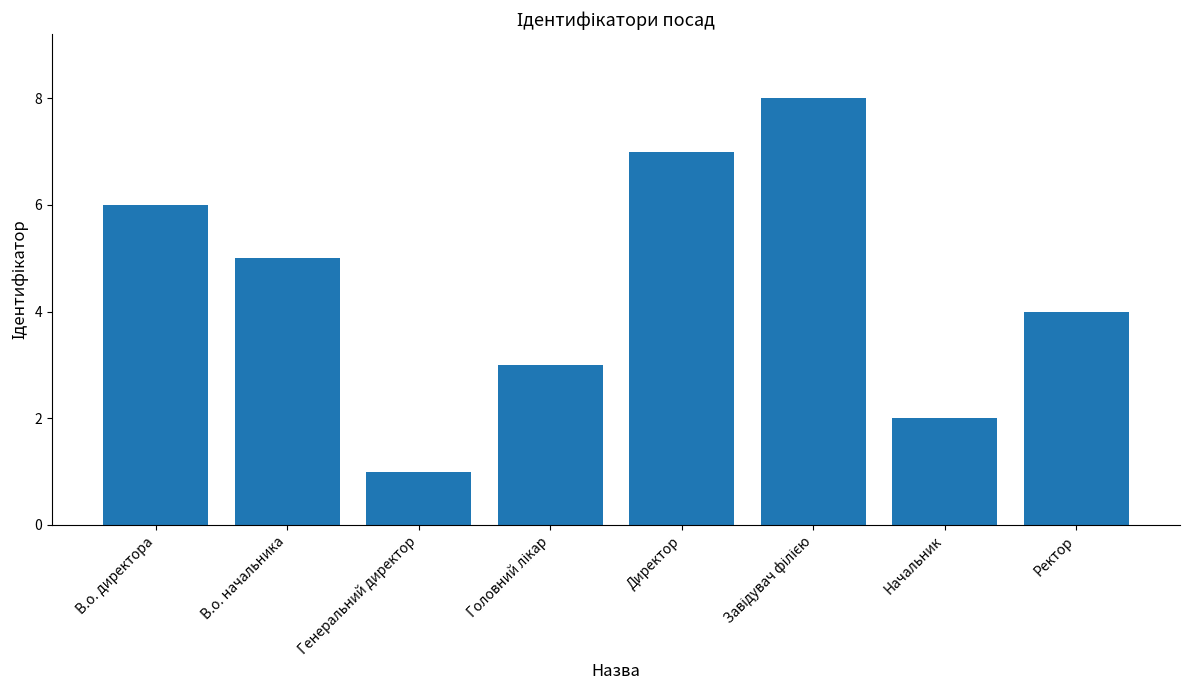

What is the label of the 5th bar from the left?

Директор